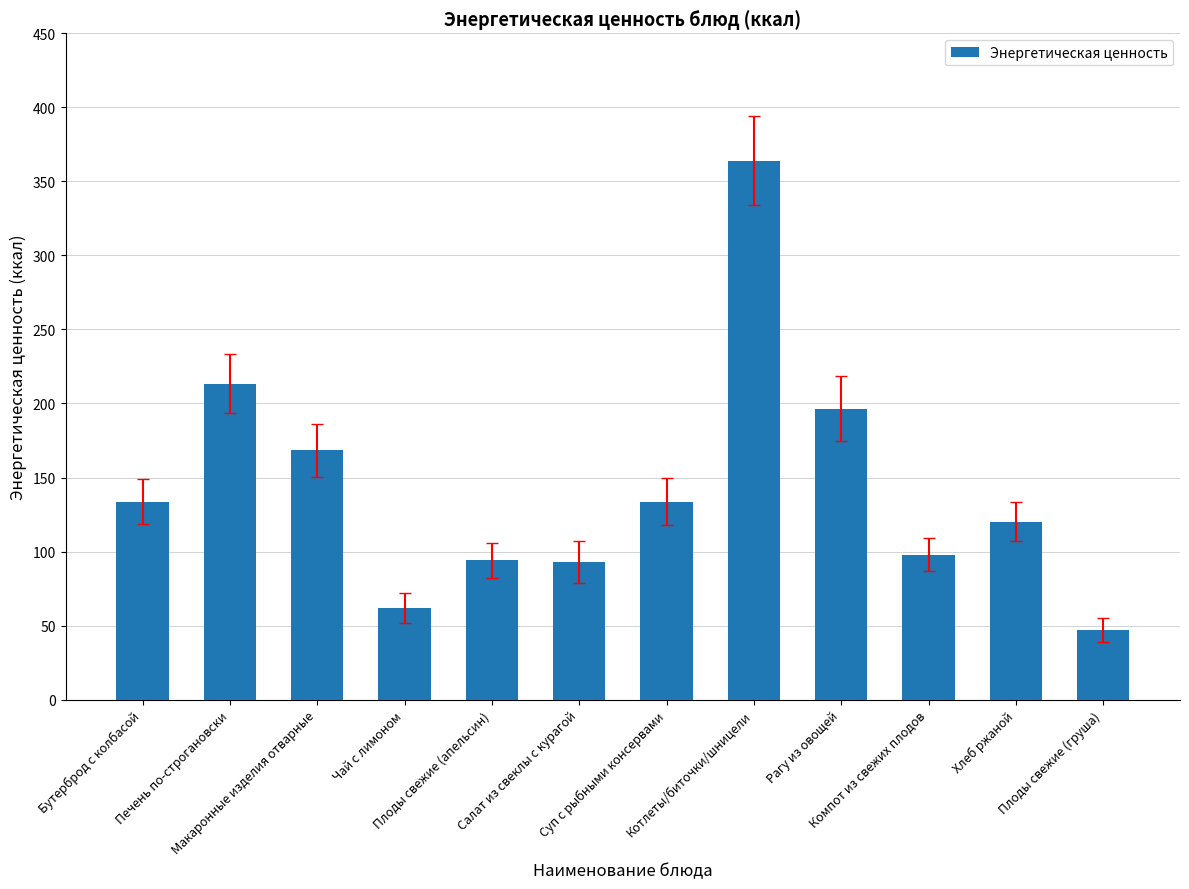

What is the difference between the maximum and second lowest values?

302.0